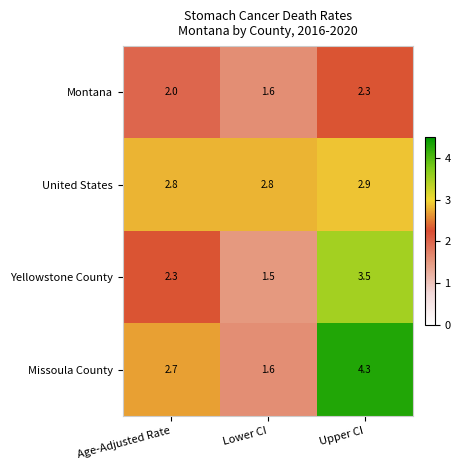

Reading left to right, list all the values displayed in this chart.

Montana: Age-Adjusted Rate=2.0	Lower CI=1.6	Upper CI=2.3
United States: Age-Adjusted Rate=2.8	Lower CI=2.8	Upper CI=2.9
Yellowstone County: Age-Adjusted Rate=2.3	Lower CI=1.5	Upper CI=3.5
Missoula County: Age-Adjusted Rate=2.7	Lower CI=1.6	Upper CI=4.3